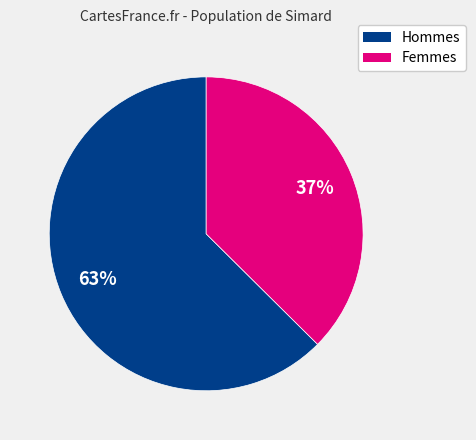

Is there any slice that represents more than half of the pie?

Yes